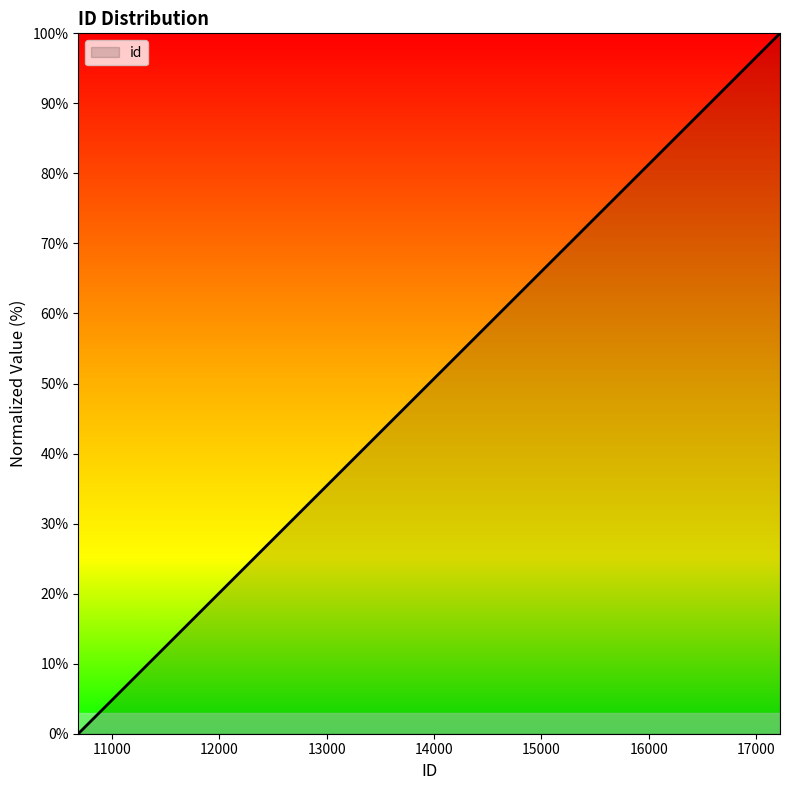

What is the maximum value shown in the chart?

100.0